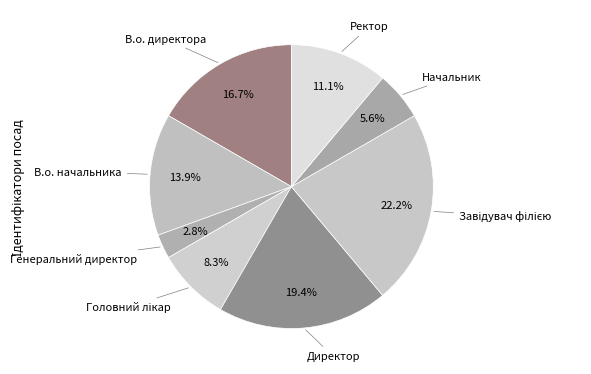

What is the smallest slice in the pie chart?

Генеральний директор